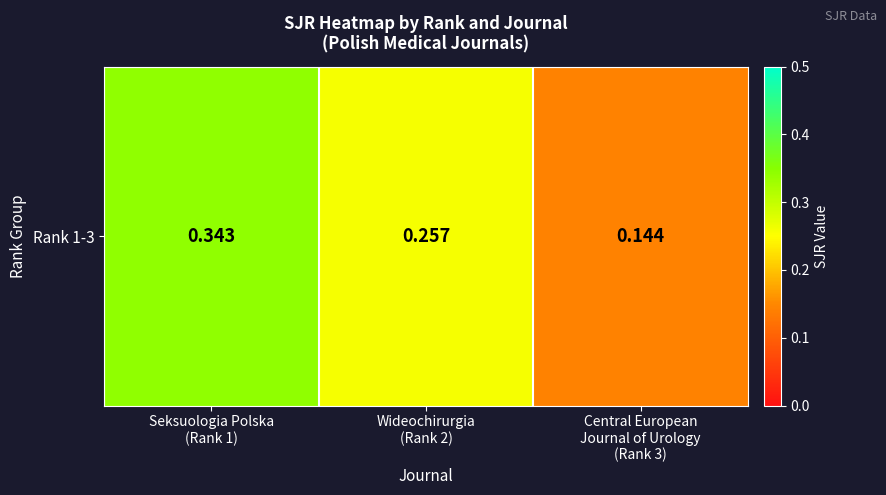

The value at Central European
Journal of Urology
(Rank 3) is 0.0. True or false?

False